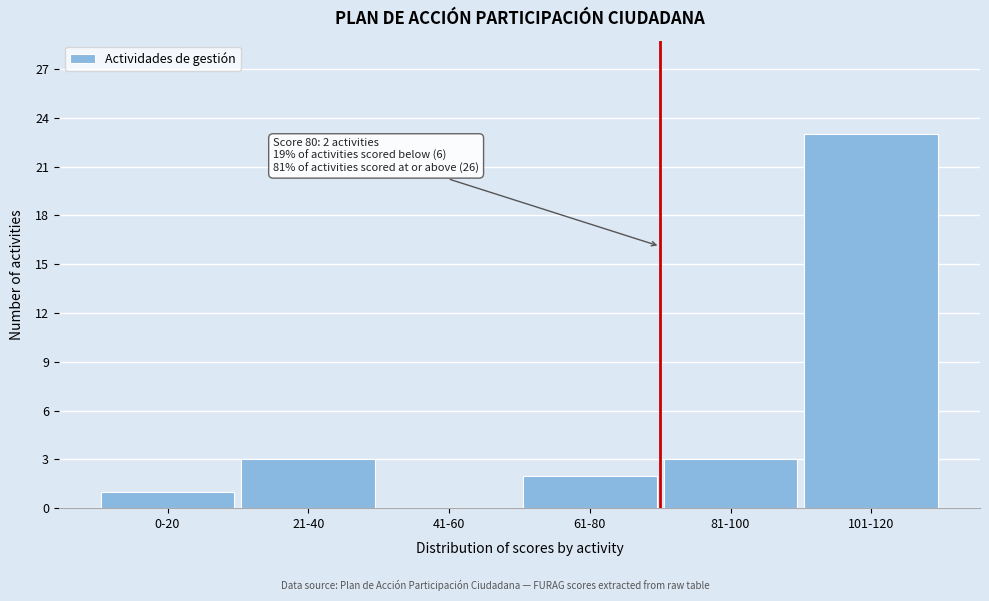

Reading left to right, transcribe all the data shown in this chart.

0-20=1	21-40=3	41-60=0	61-80=2	81-100=3	101-120=23